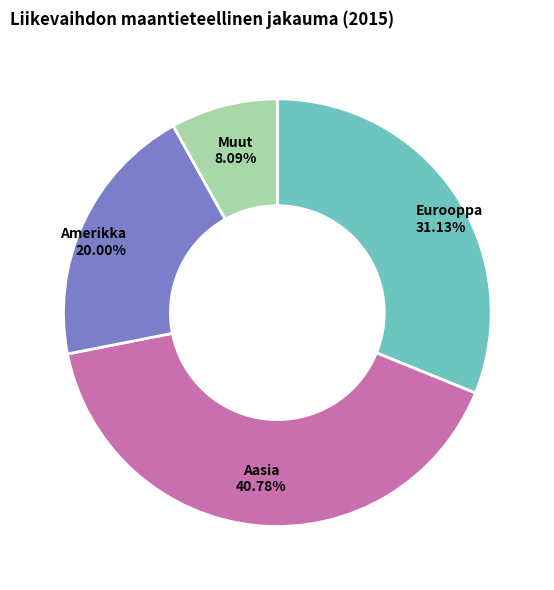

What percentage is the Aasia slice, to the nearest percent?

41%